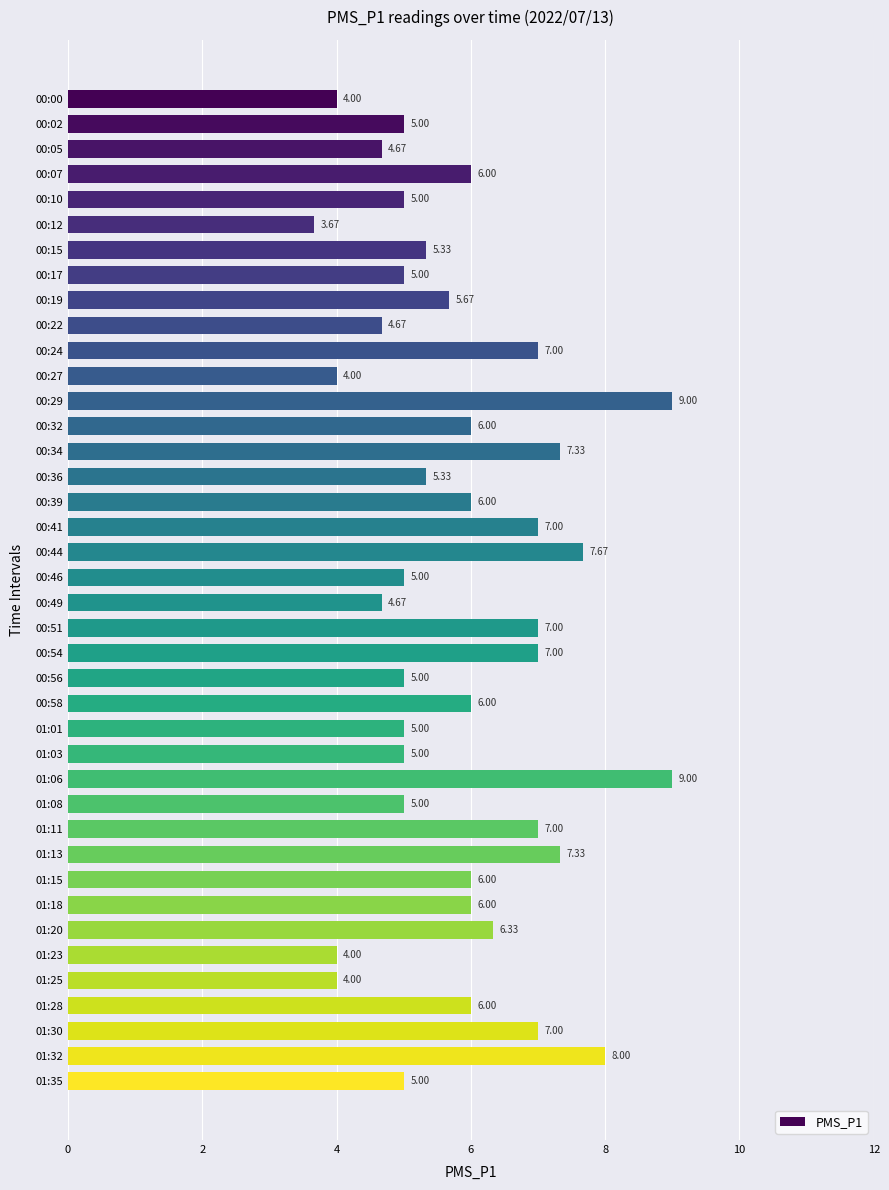

Approximately how many times larger is the value at 01:13 compared to 00:07?

1.2